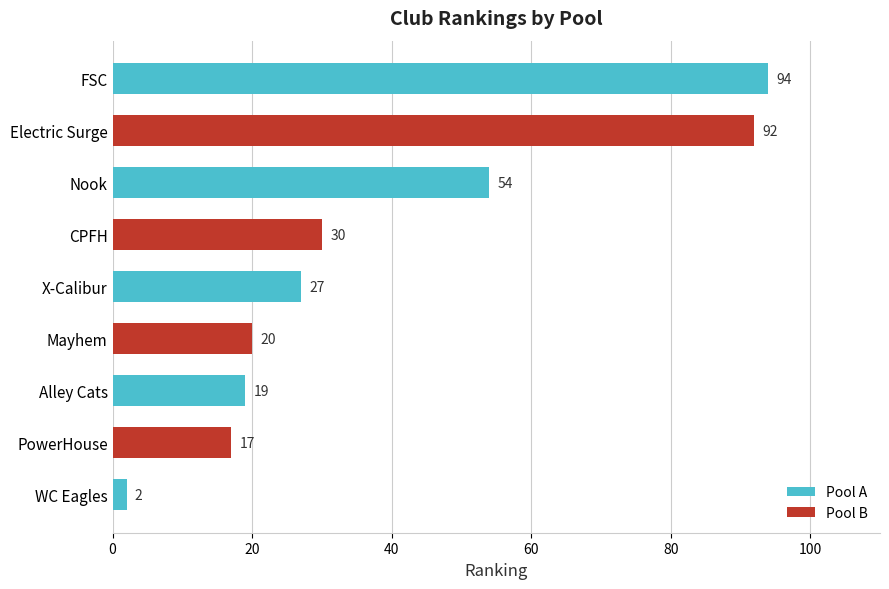

Is it true that Pool A equals 27 at X-Calibur?

True